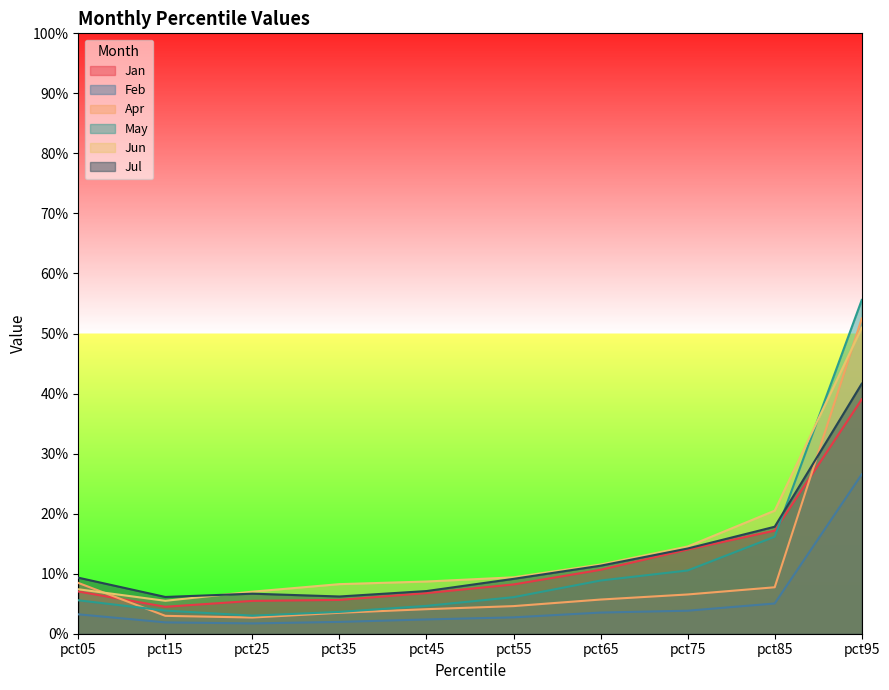

What is the average value of the Jun series?

0.1